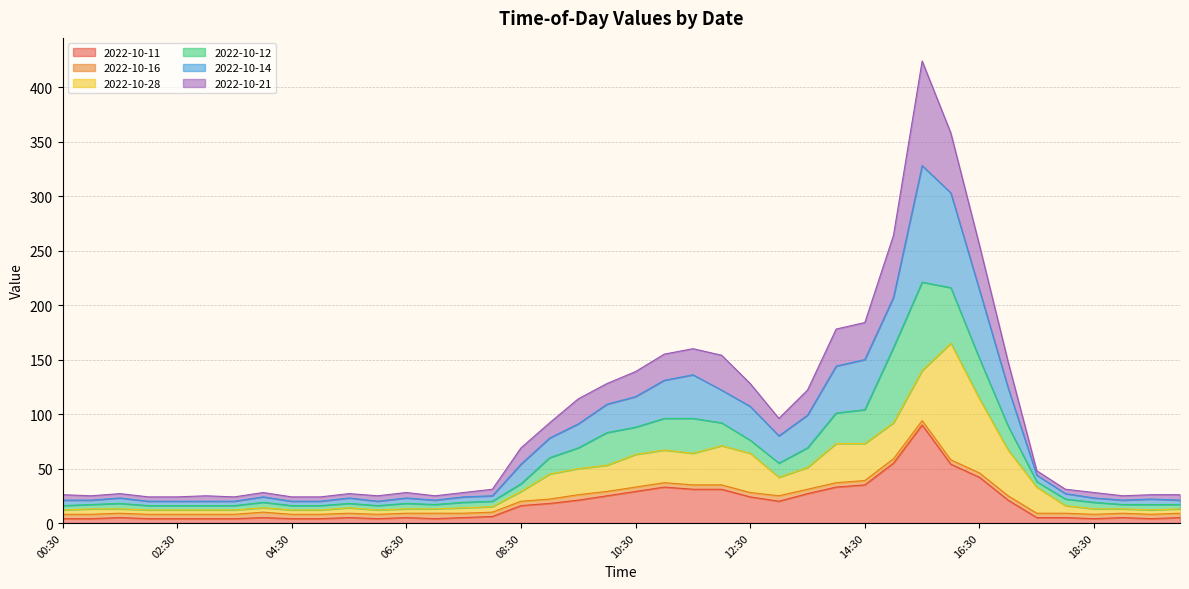

True or false: 2022-10-21 and 2022-10-11 intersect in this chart.

False